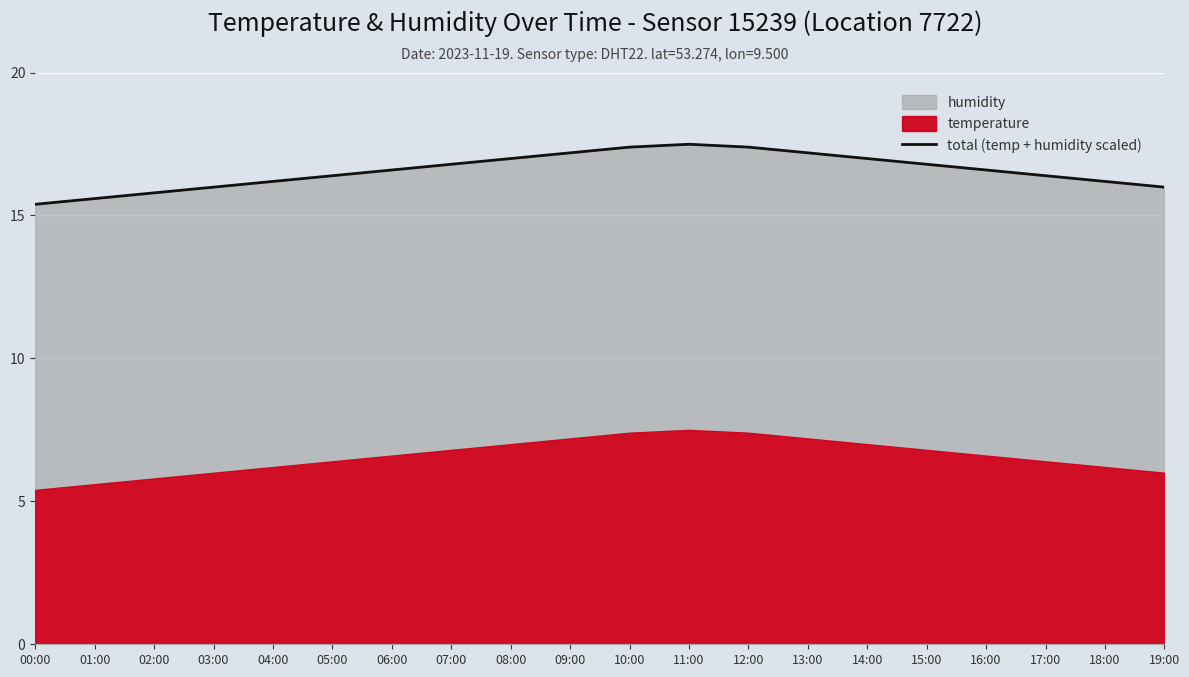

Reading left to right, transcribe all the data shown in this chart.

15.4	15.6	15.8	16.0	16.2	16.4	16.6	16.8	17.0	17.2	17.4	17.5	17.4	17.2	17.0	16.8	16.6	16.4	16.2	16.0